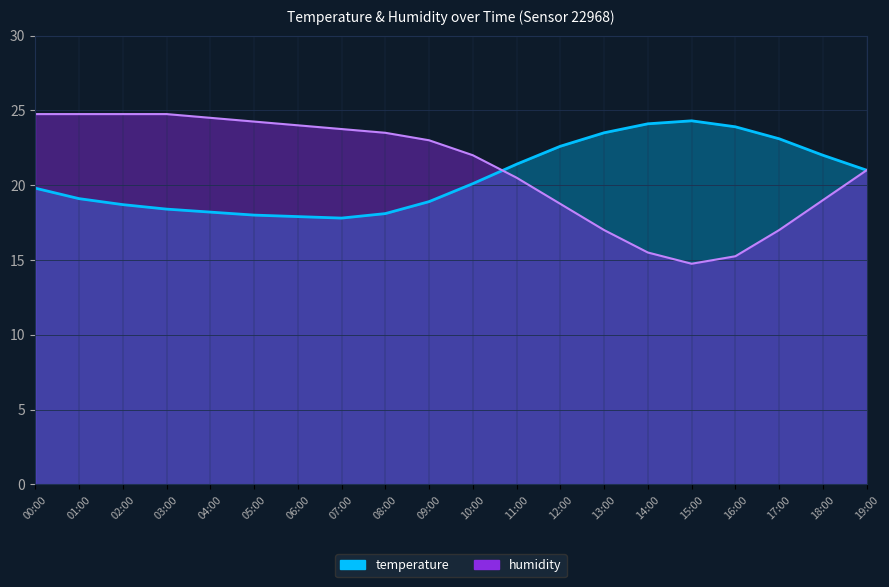

What is the difference between the maximum and second lowest values in the temperature series?

6.4